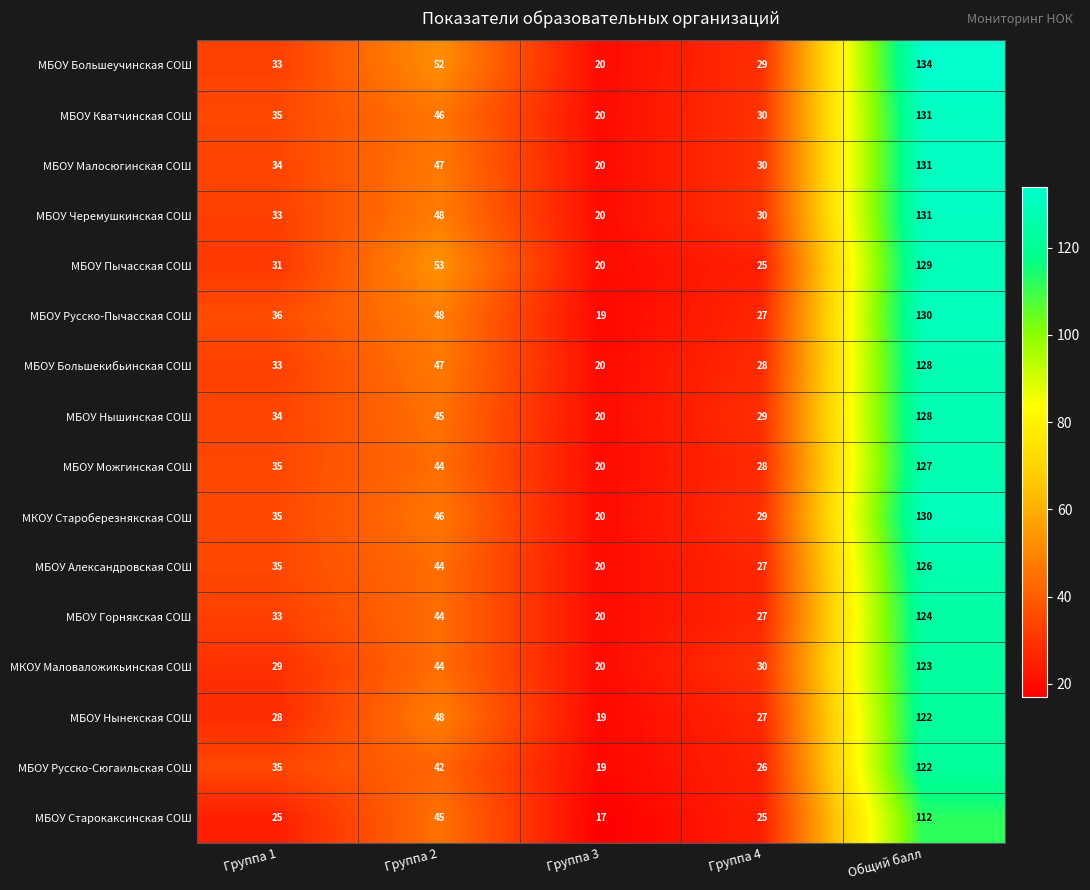

What is the approximate value of МБОУ Горнякская СОШ at Общий балл, to the nearest 10?

120